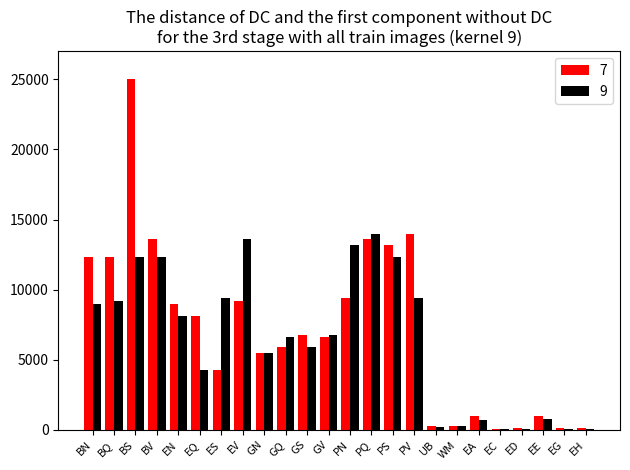

What is the total value across all series at EA?

1700